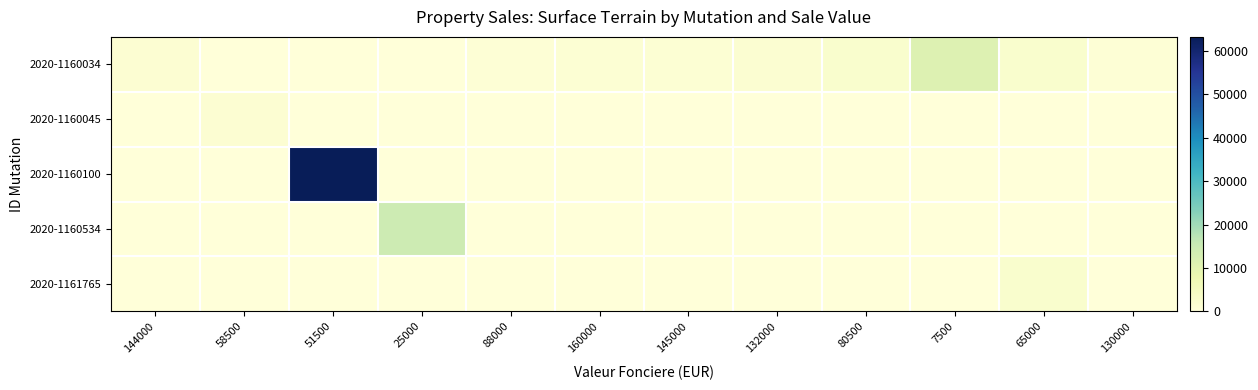

At which category does the chart reach its peak across all series?

51500